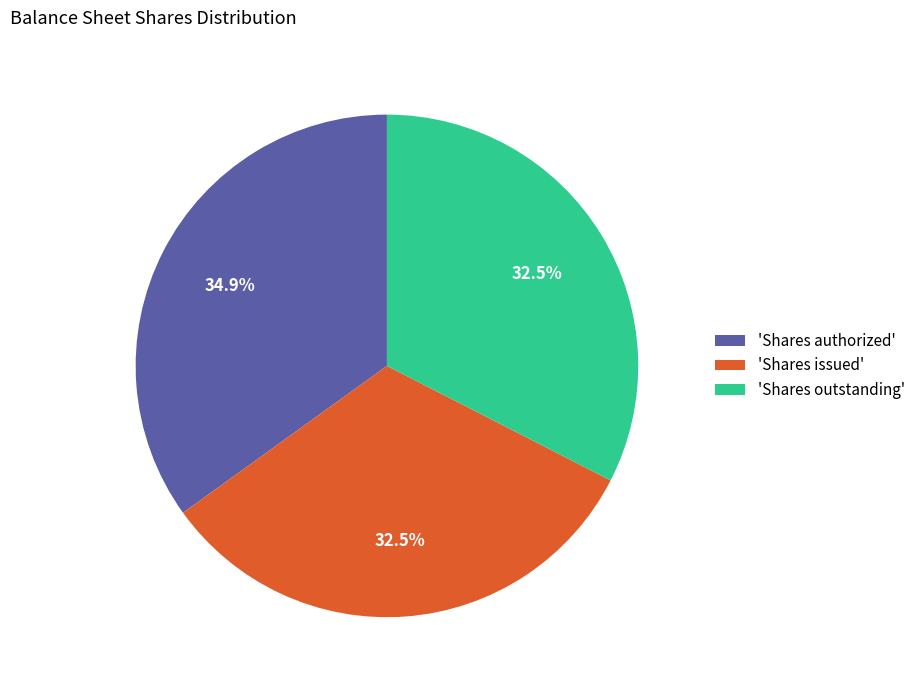

Approximately how many times larger is the value at 'Shares outstanding' compared to 'Shares authorized'?

0.9